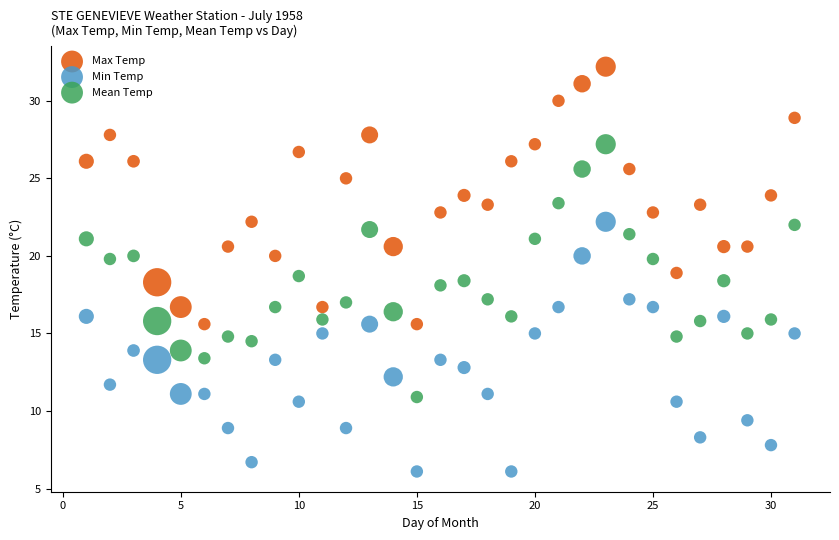

Across all data points, what is the range of Y values (max minus min)?

26.1